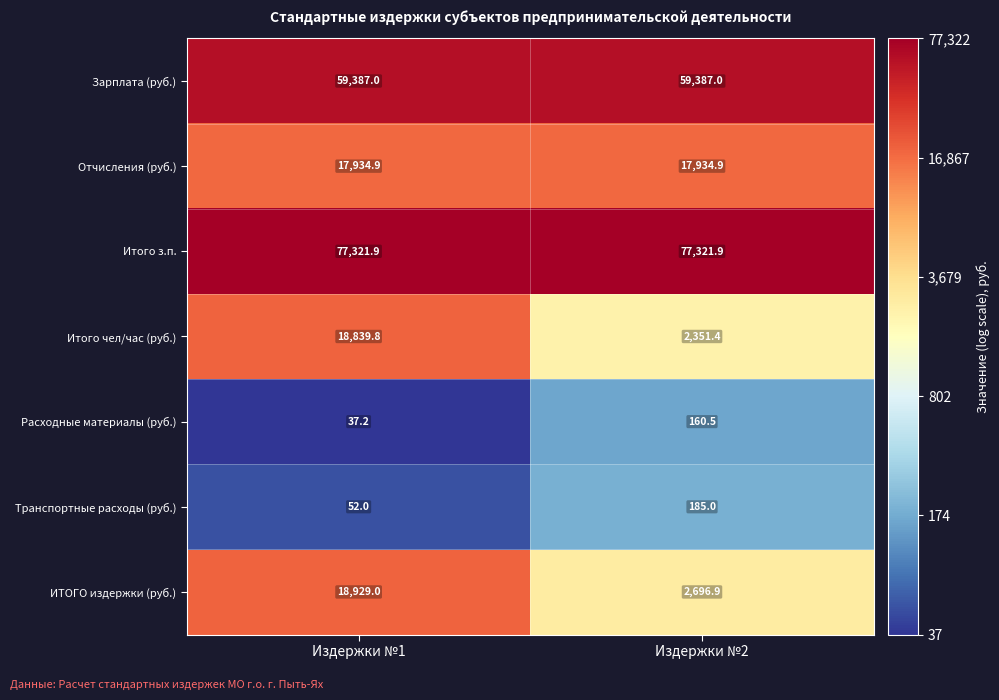

Reading left to right, list all the values displayed in this chart.

Зарплата (руб.): Издержки №1=59387.0	Издержки №2=59387.0
Отчисления (руб.): Издержки №1=17934.9	Издержки №2=17934.9
Итого з.п.: Издержки №1=77321.9	Издержки №2=77321.9
Итого чел/час (руб.): Издержки №1=18839.8	Издержки №2=2351.4
Расходные материалы (руб.): Издержки №1=37.2	Издержки №2=160.5
Транспортные расходы (руб.): Издержки №1=52.0	Издержки №2=185.0
ИТОГО издержки (руб.): Издержки №1=18929.0	Издержки №2=2696.9